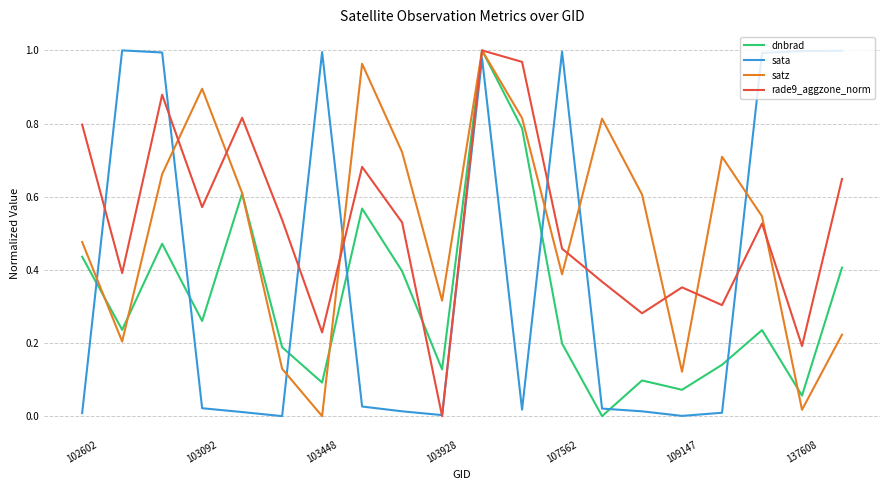

How many values in the dnbrad series exceed 0?

19